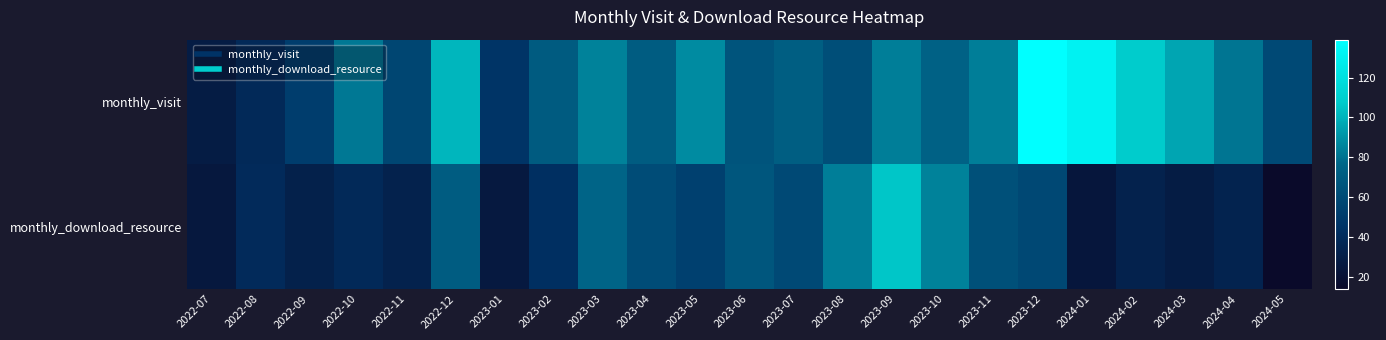

Which category has the lowest value across all series?

2024-05